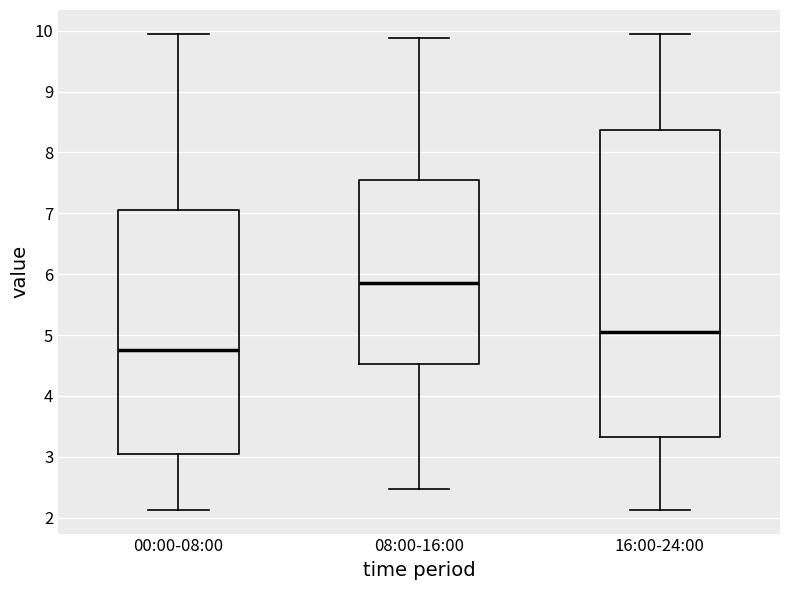

Which box's median line is the highest?

08:00-16:00